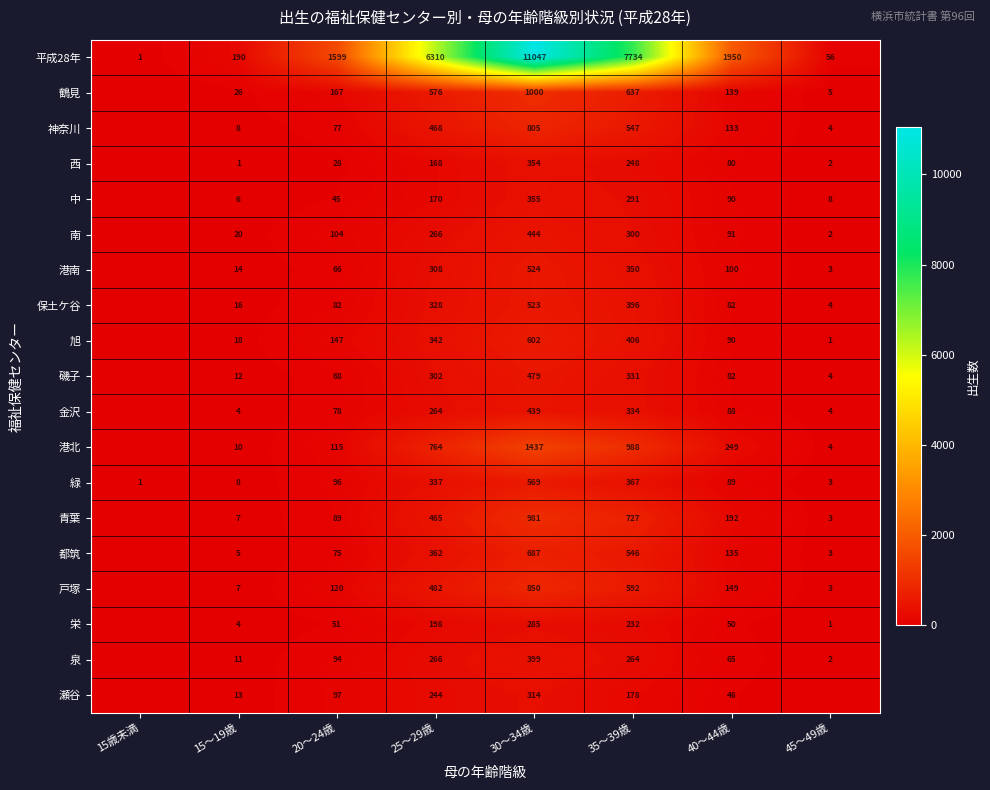

The 西 series shows 1 at 15～19歳. True or false?

True